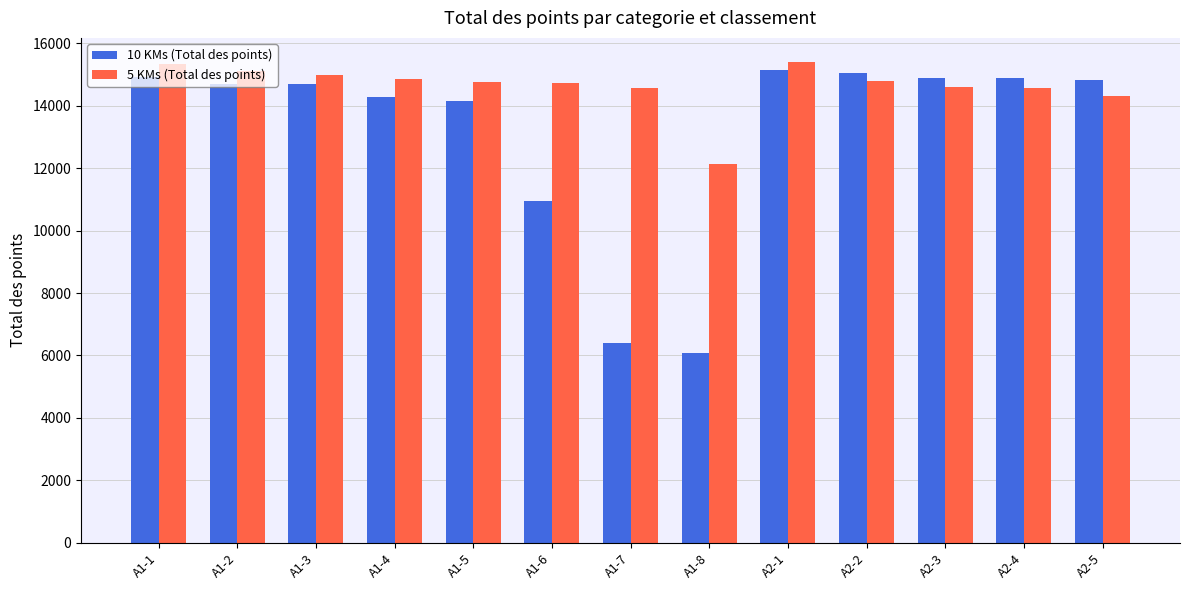

True or false: 5 KMs (Total des points) has a value of 4789 at A1-7.

False